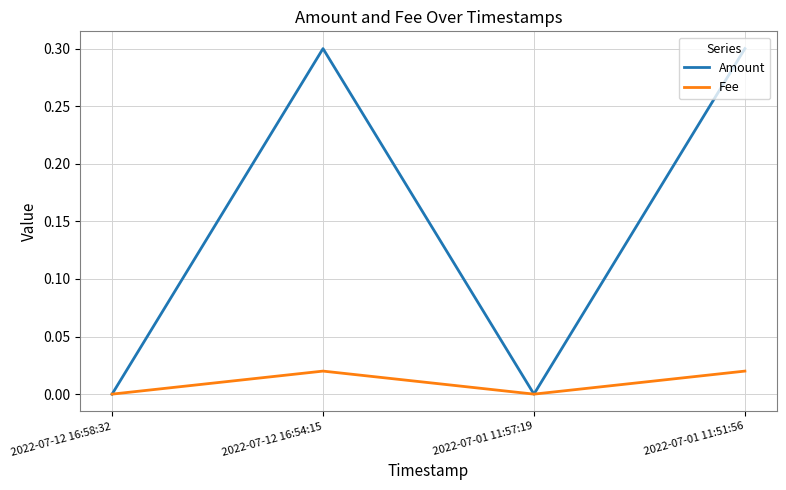

The Fee series shows 0.0 at 2022-07-12 16:58:32. True or false?

True